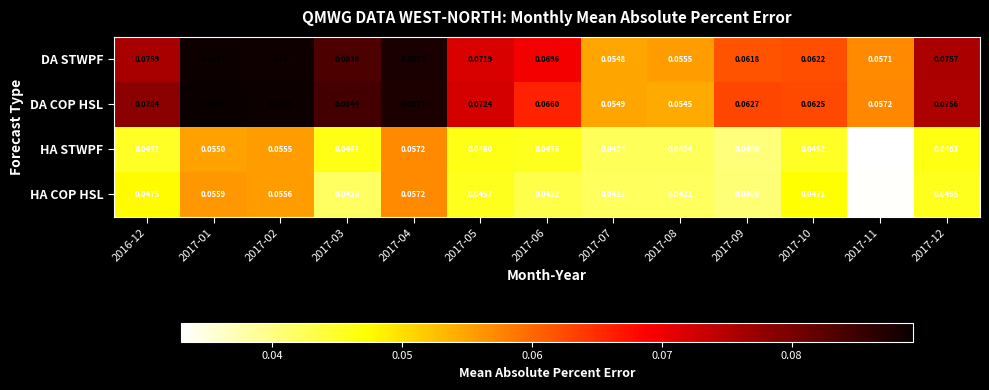

Which series has the widest spread of values?

DA COP HSL